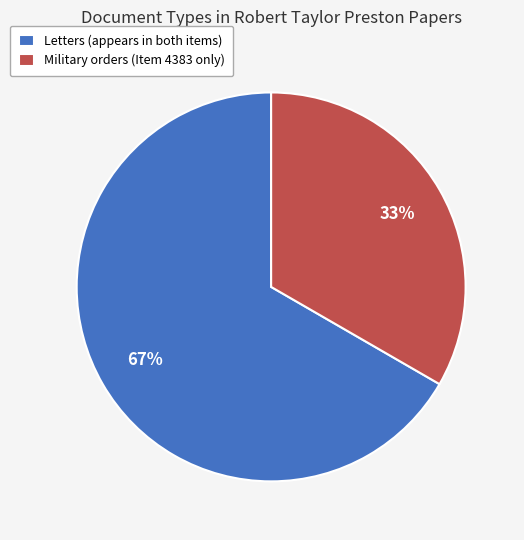

How many segments does this pie chart have?

2